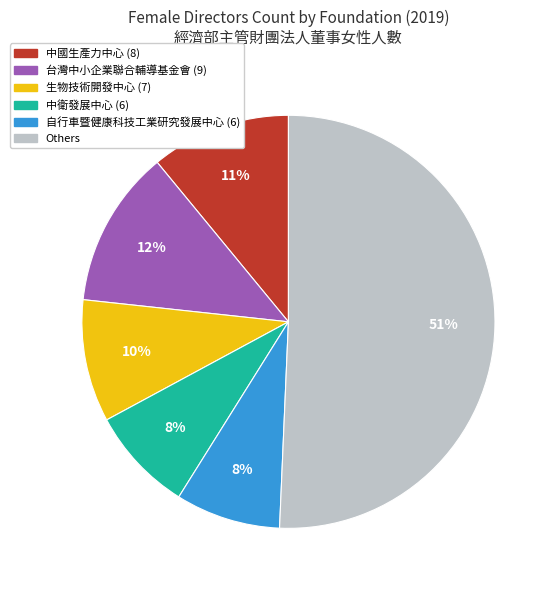

To the nearest percent, what is the average slice percentage?

17%